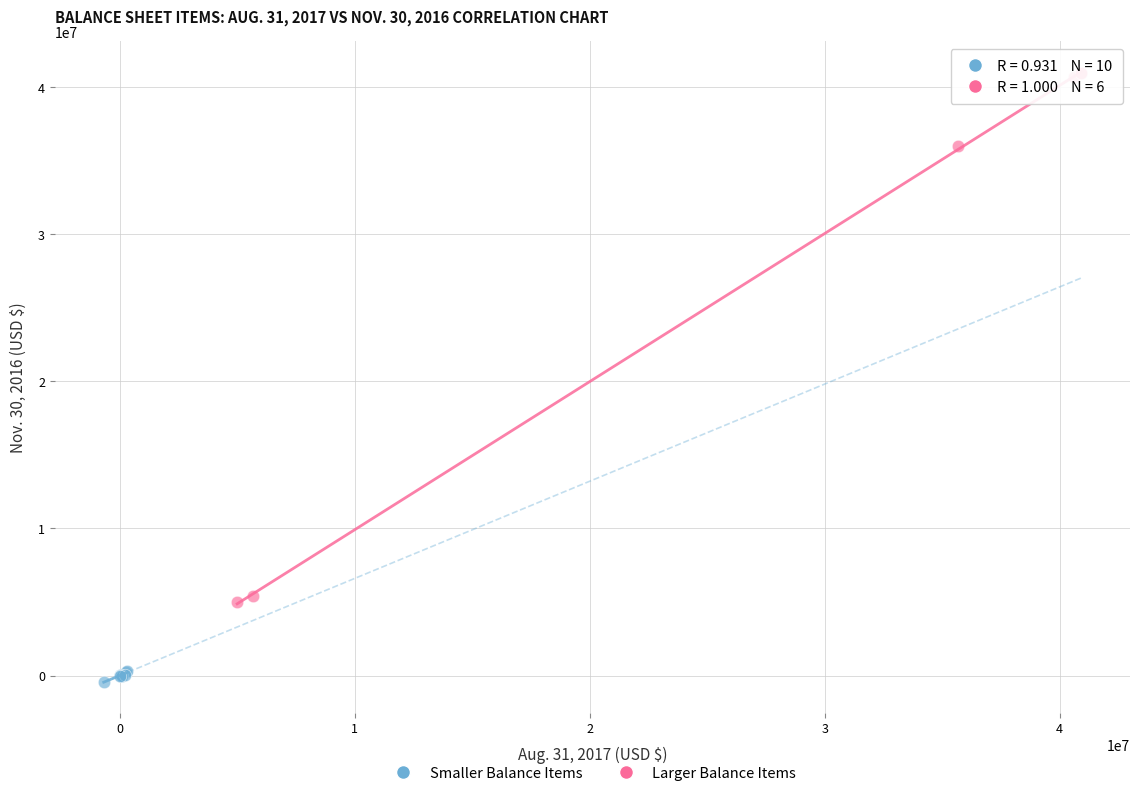

What are all the series names shown in the legend?

Smaller Balance Items, Larger Balance Items